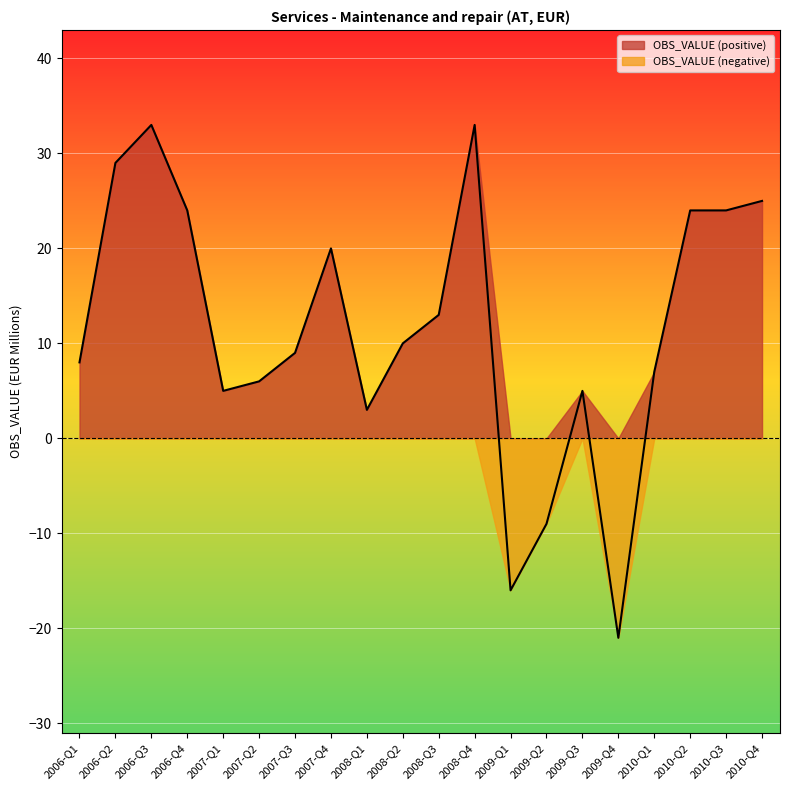

Does the chart display data point markers on the line(s)?

No